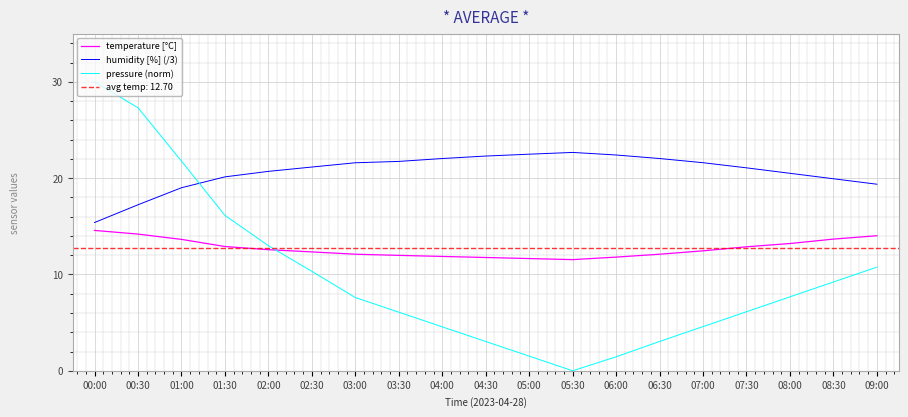

In pressure (norm), how many points are lower than both neighbors (excluding endpoints)?

1